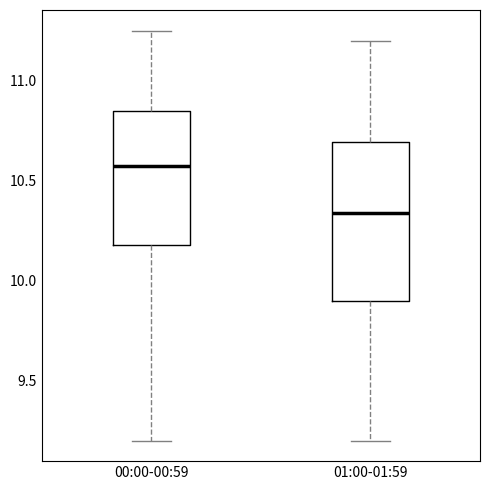

Which box is the tallest, from its lower edge to its upper edge?

01:00-01:59